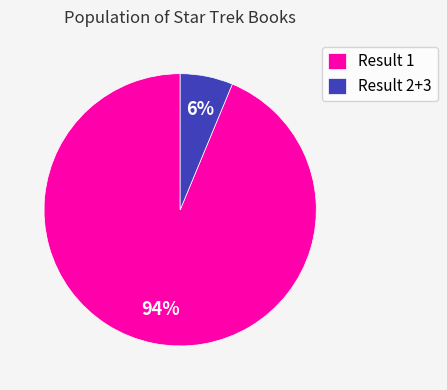

Rank the categories by value from highest to lowest.

Result 1, Result 2+3